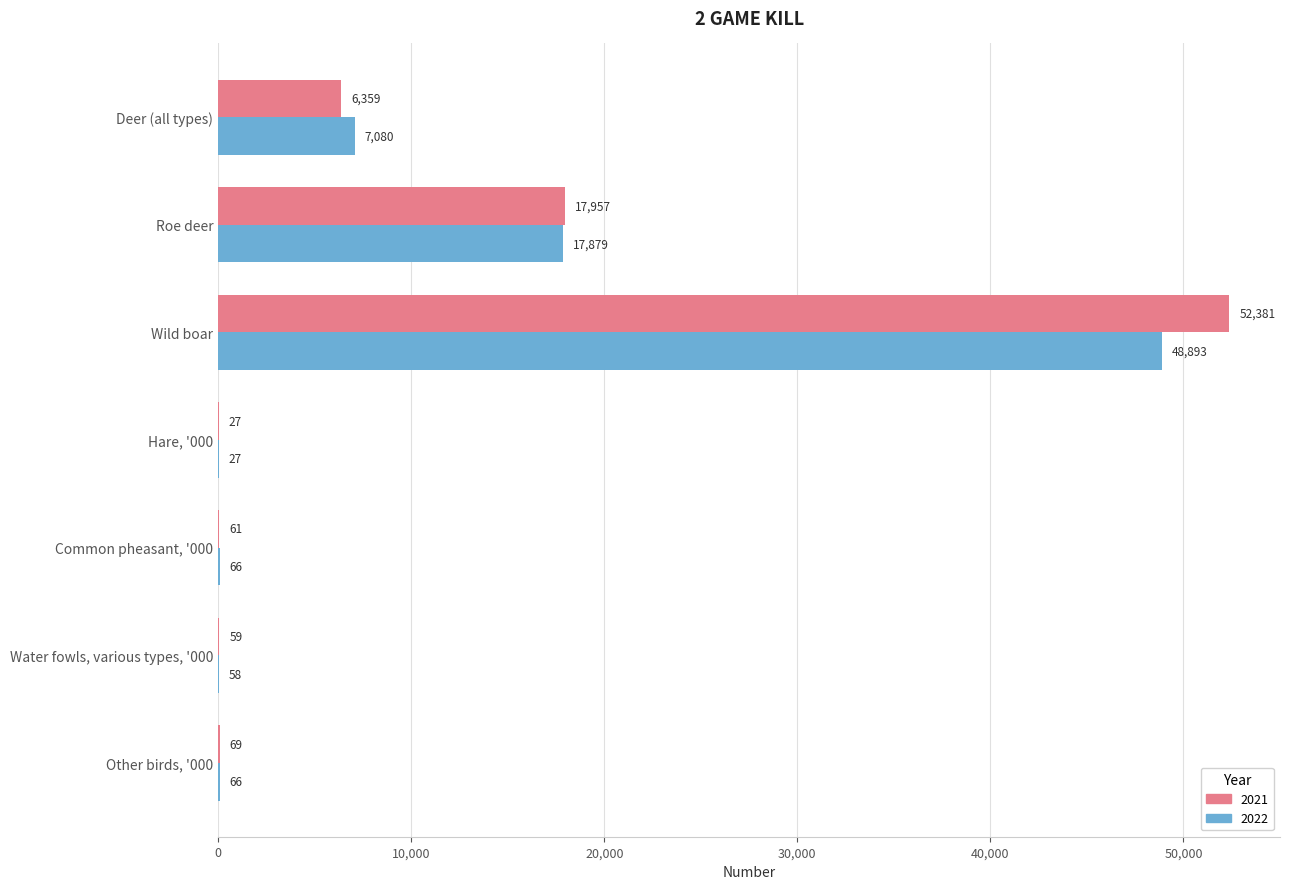

Is the value of 2022 at Common pheasant, '000 greater than the value of 2021 at Deer (all types)?

No